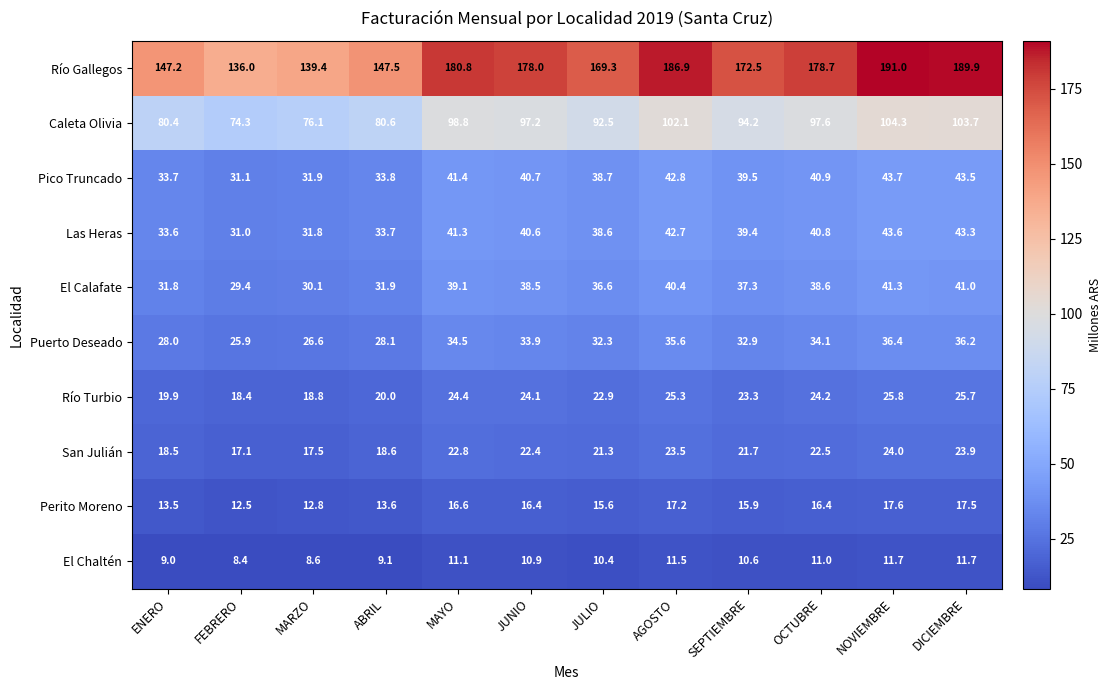

Is it true that Las Heras equals 10.0 at OCTUBRE?

False